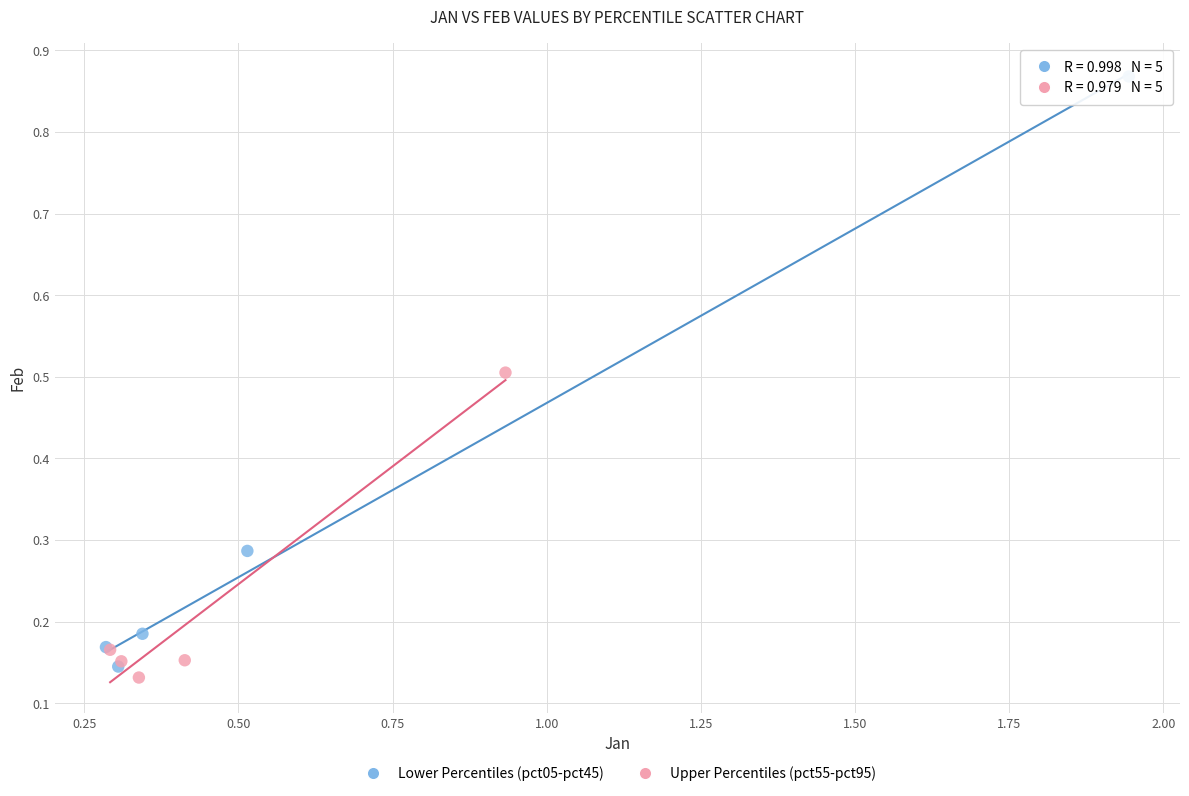

Which series has the widest spread of Y values?

Lower Percentiles (pct05-pct45)